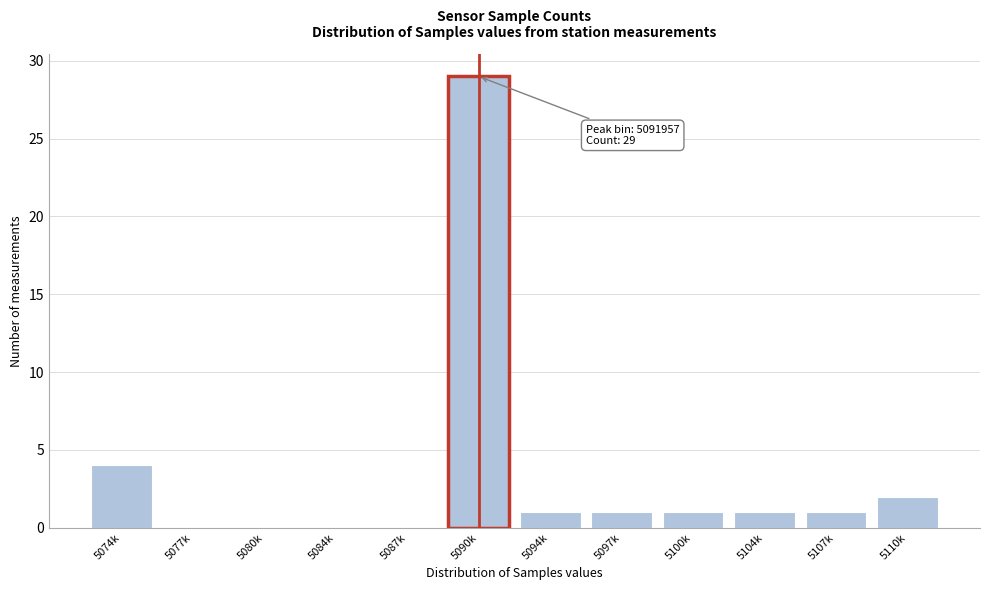

Reading left to right, what are all the values shown in this chart?

5074k=4	5077k=0	5080k=0	5084k=0	5087k=0	5090k=29	5094k=1	5097k=1	5100k=1	5104k=1	5107k=1	5110k=2